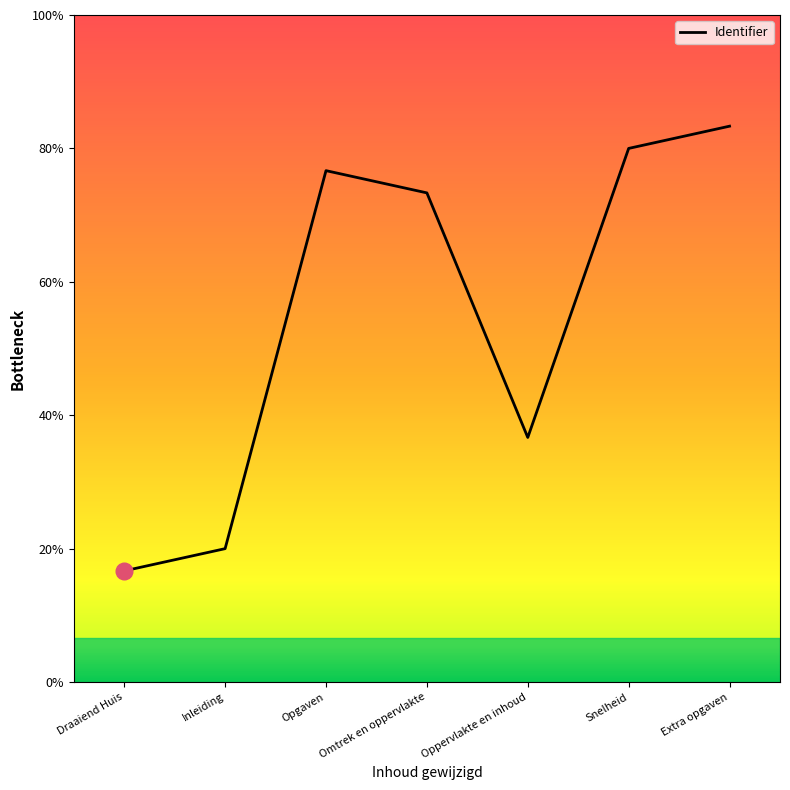

List the labels in order of value, largest first.

Extra opgaven, Snelheid, Opgaven, Omtrek en oppervlakte, Oppervlakte en inhoud, Inleiding, Draaiend Huis